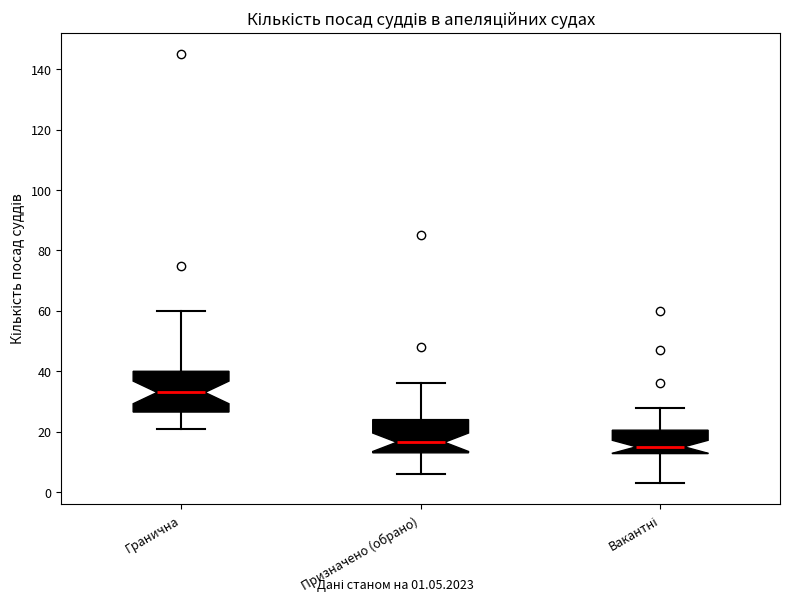

Reading left to right, read every box against the y-axis: the position of its median line, the range the box covers, and the ends of its whiskers. The values are not printed on the chart, so give them approximately, as read against the axis.

Гранична: median 34, box 26 to 40, whiskers 22 to 60
Призначено (обрано): median 16, box 14 to 24, whiskers 6 to 36
Вакантні: median 16, box 12 to 20, whiskers 4 to 28